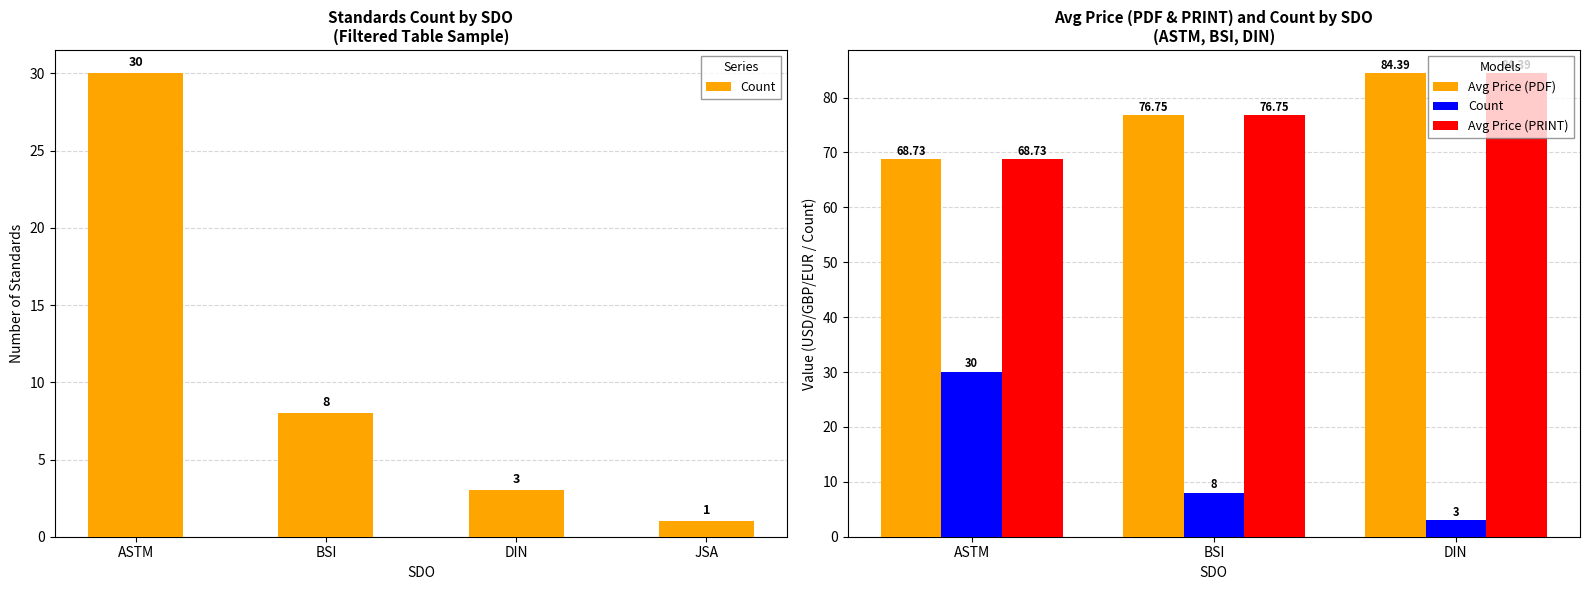

What are all the series names shown in the legend?

Count, Avg Price (PDF), Avg Price (PRINT)